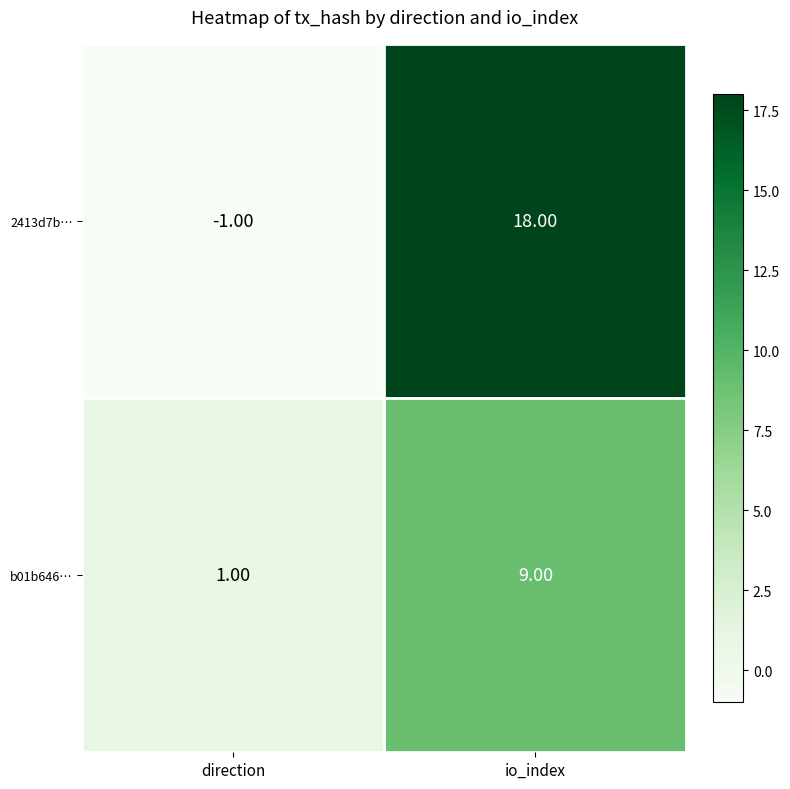

At which label is 2413d7b… closest to 8?

direction